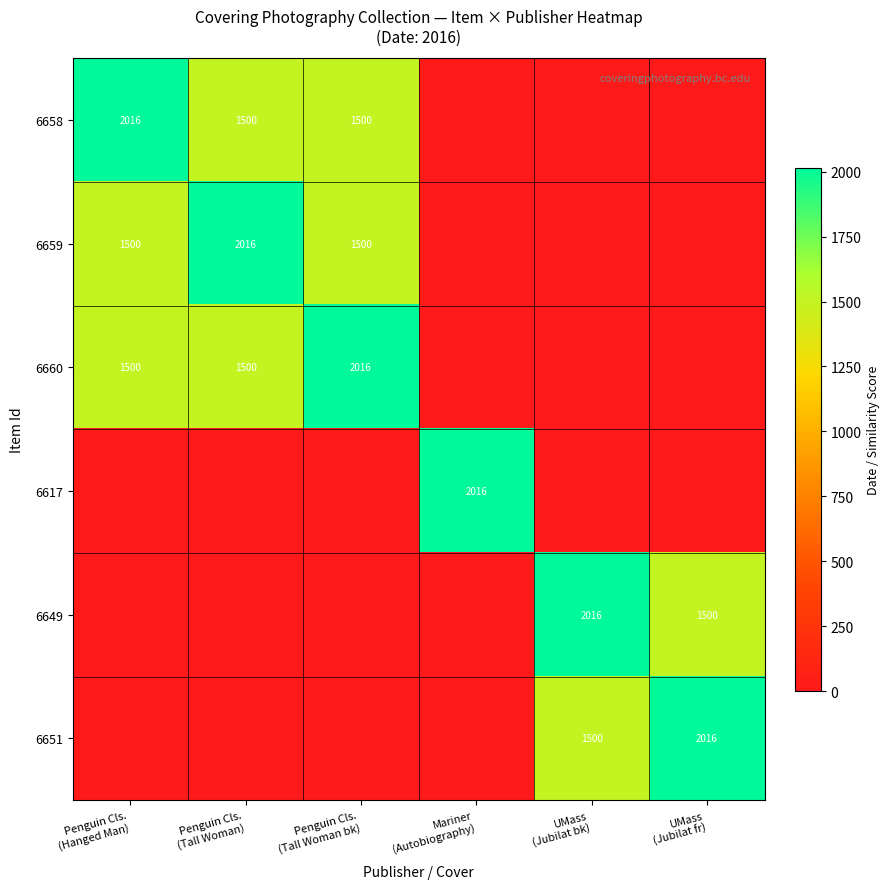

How many values in 6658 are above zero?

3